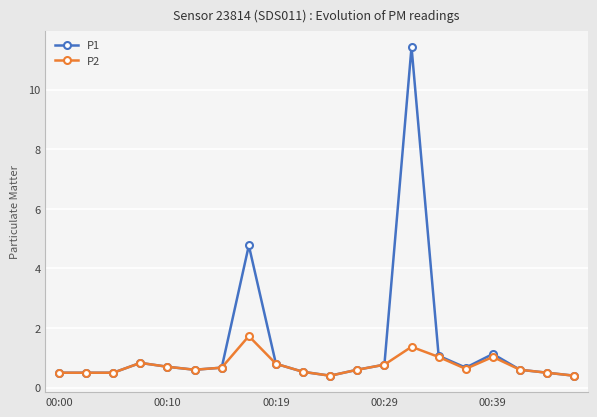

Which series has the largest range (max minus min)?

P1